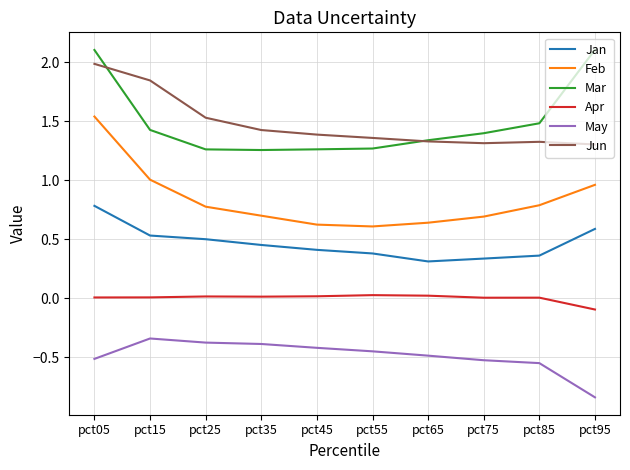

True or false: Feb and Jun cross at least once.

False